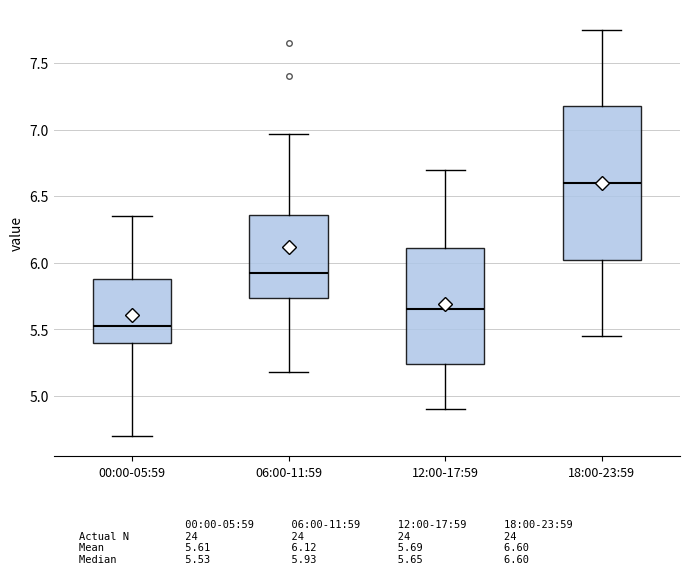

Which box is the tallest, from its lower edge to its upper edge?

18:00-23:59